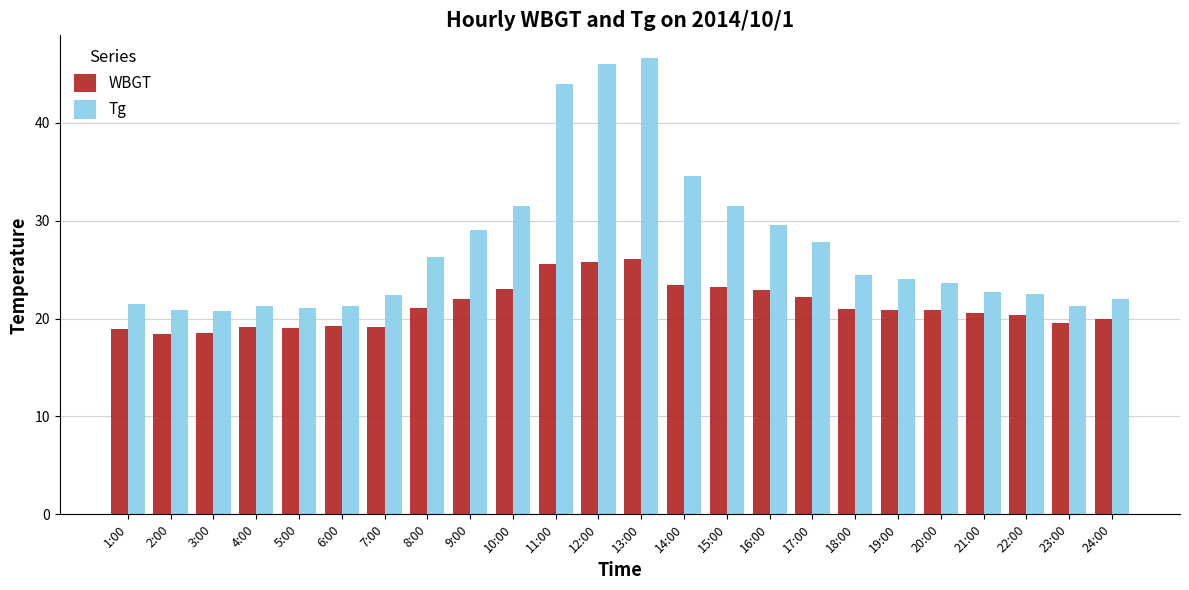

At which label does WBGT first exceed 20?

8:00